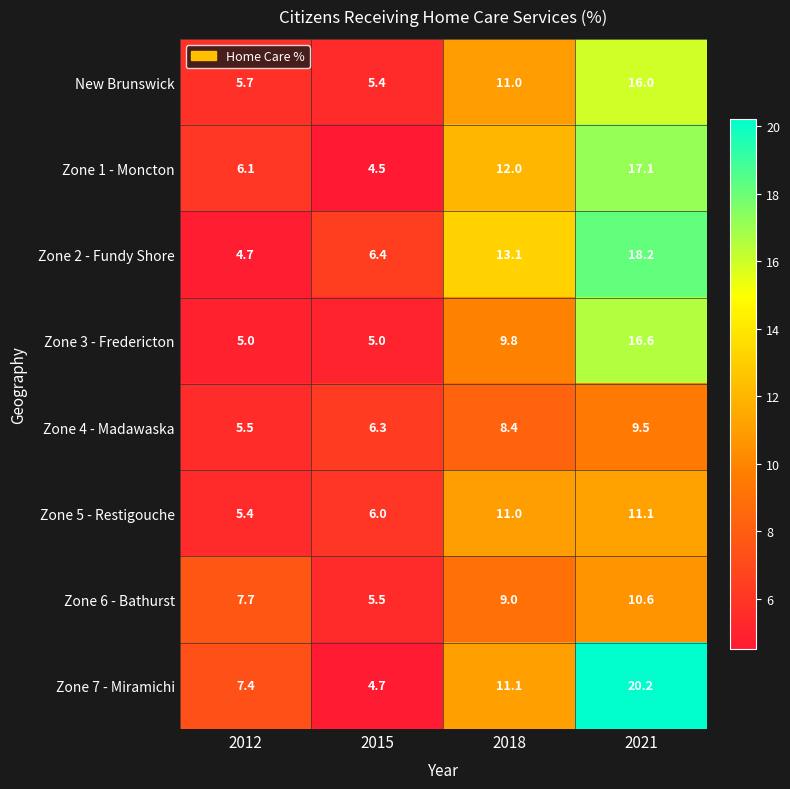

At how many categories does at least one series exceed 10?

2